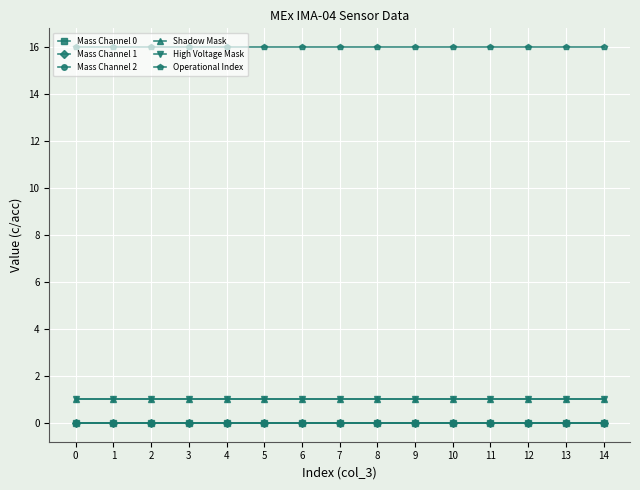

Is this an area chart (filled region under the line)?

No